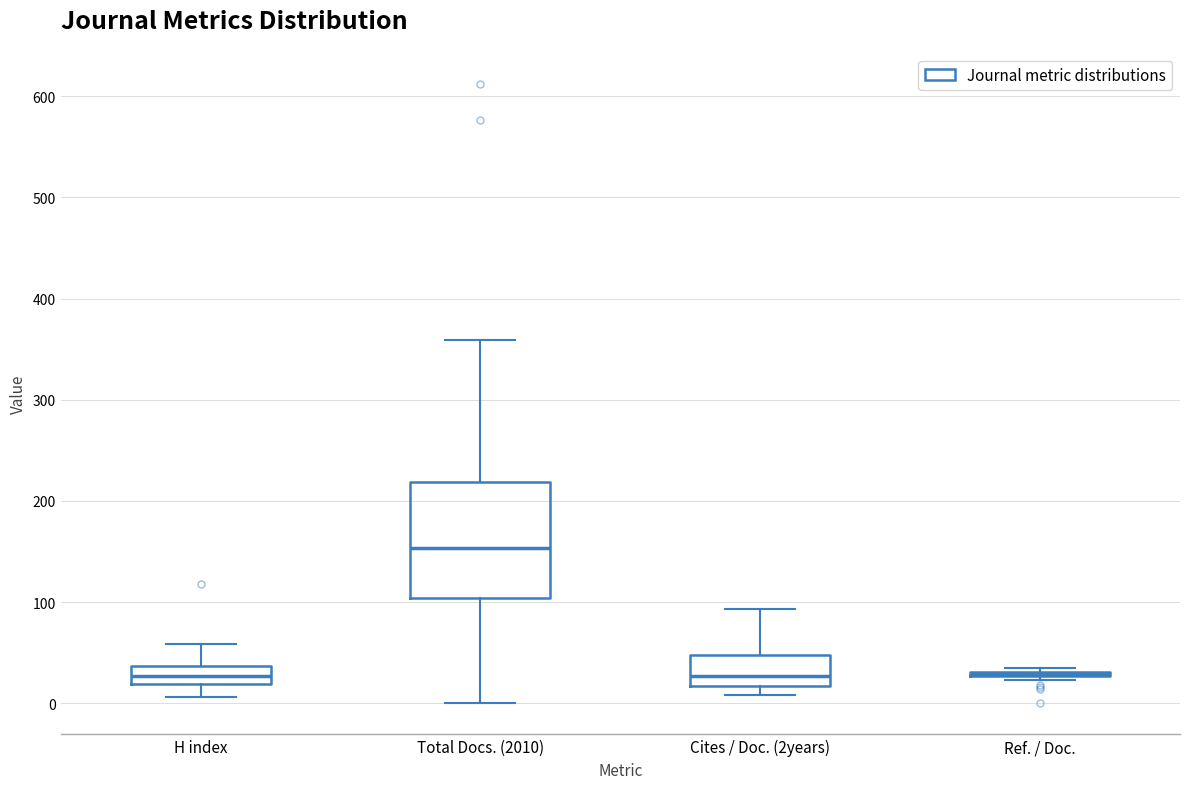

Reading left to right, transcribe this box plot: for each box, give where its median line is, the range the box spans, and where its two whiskers end, as read against the y-axis. The values are not printed on the chart, so give them approximately, as read against the axis.

H index: median 30, box 20 to 40, whiskers 10 to 60
Total Docs. (2010): median 150, box 100 to 220, whiskers 0 to 360
Cites / Doc. (2years): median 30, box 20 to 50, whiskers 10 to 90
Ref. / Doc.: box collapsed to a line at 30, whiskers 20 to 40